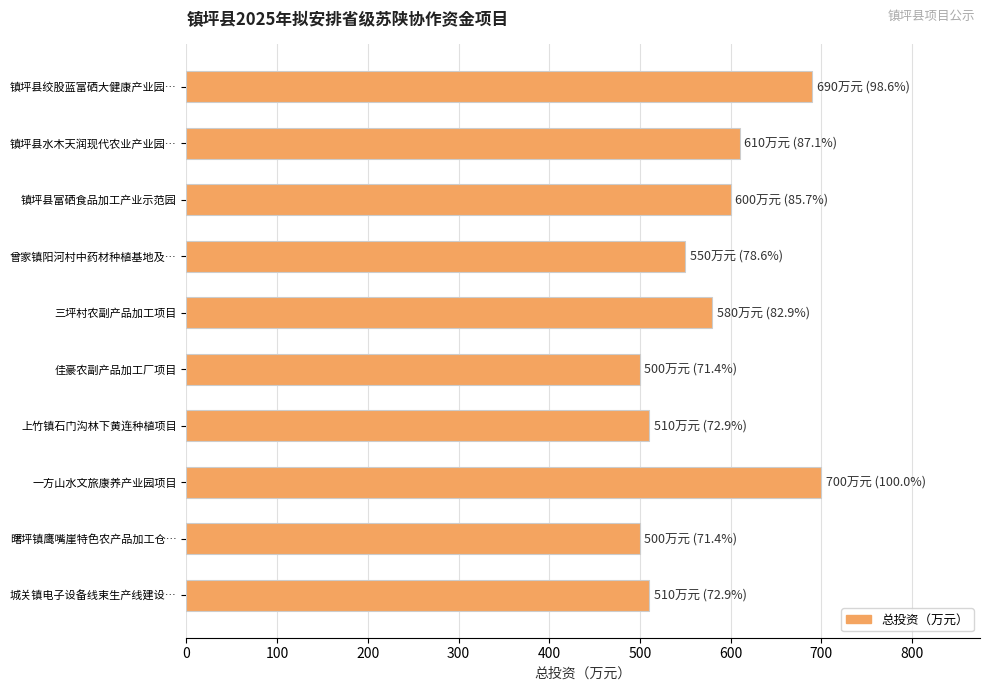

How many distinct data groups are displayed?

1